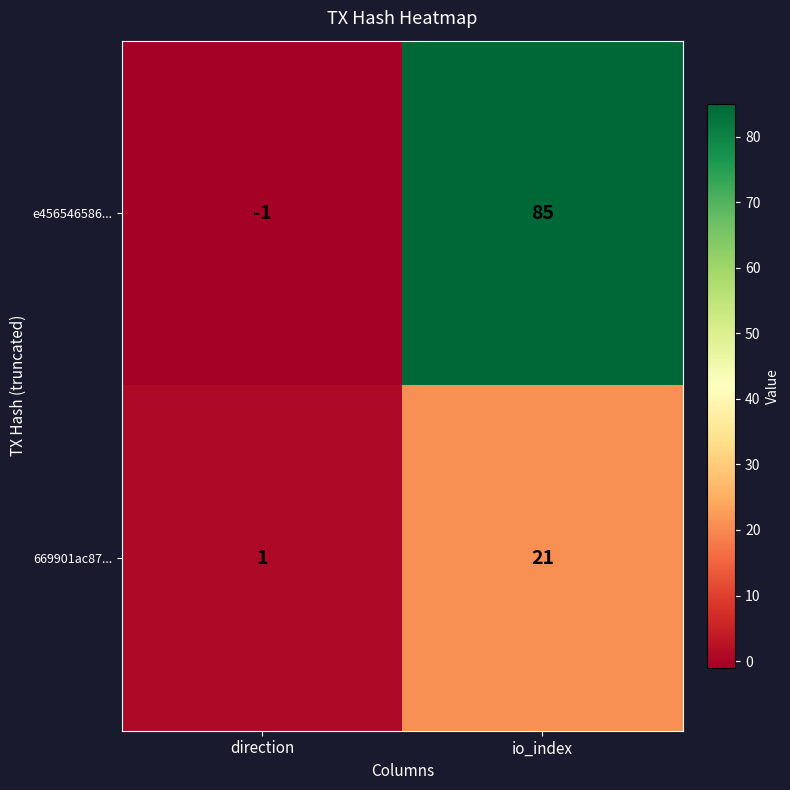

Reading right to left, what are all the values shown in this chart?

e456546586...: 85	-1
669901ac87...: 21	1